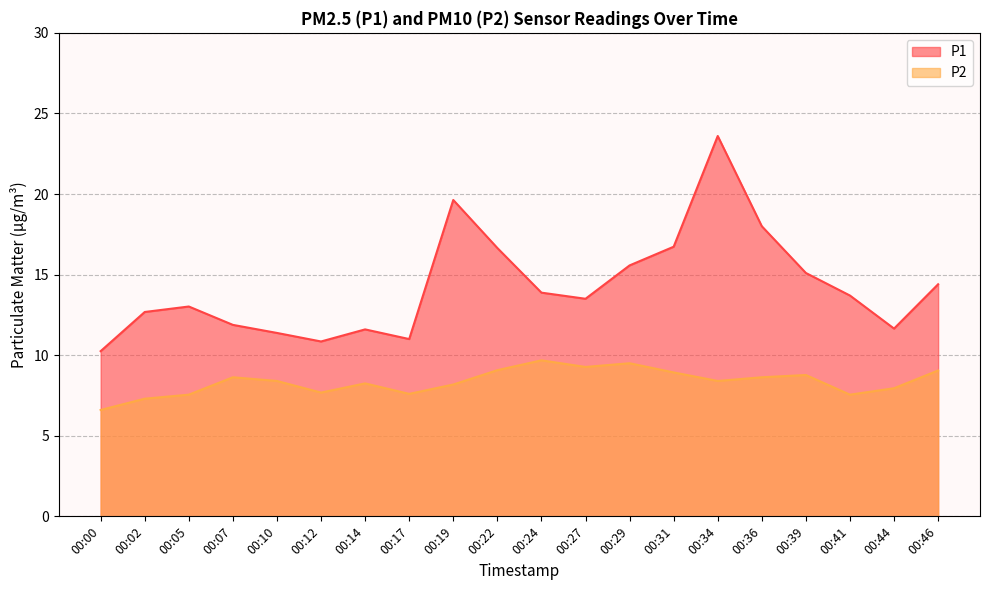

How many lines are shown in the chart?

2